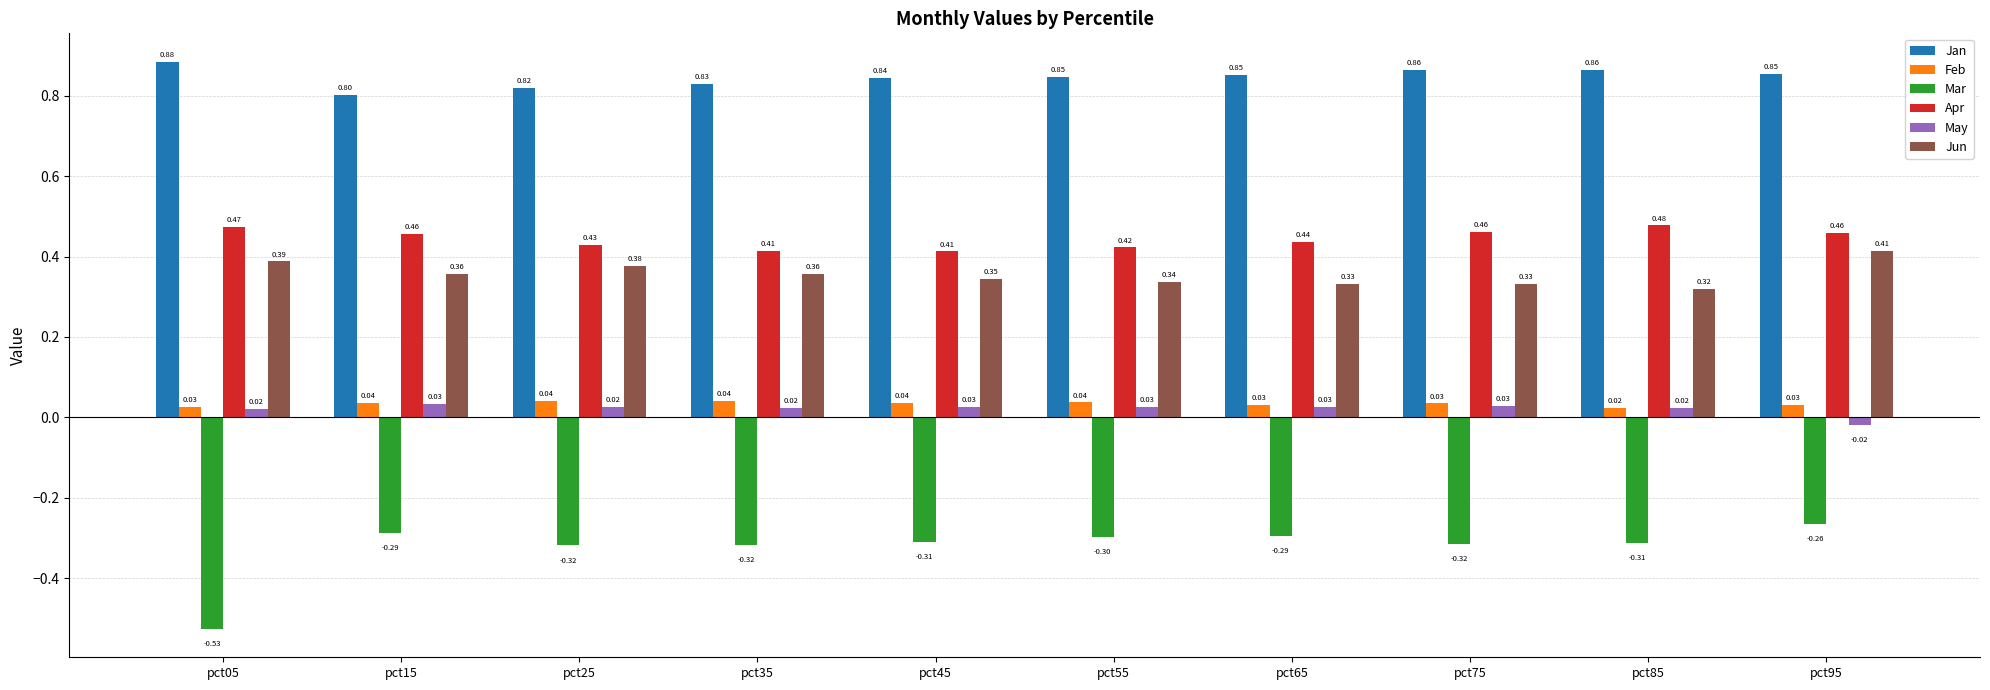

How many groups of bars are there?

10